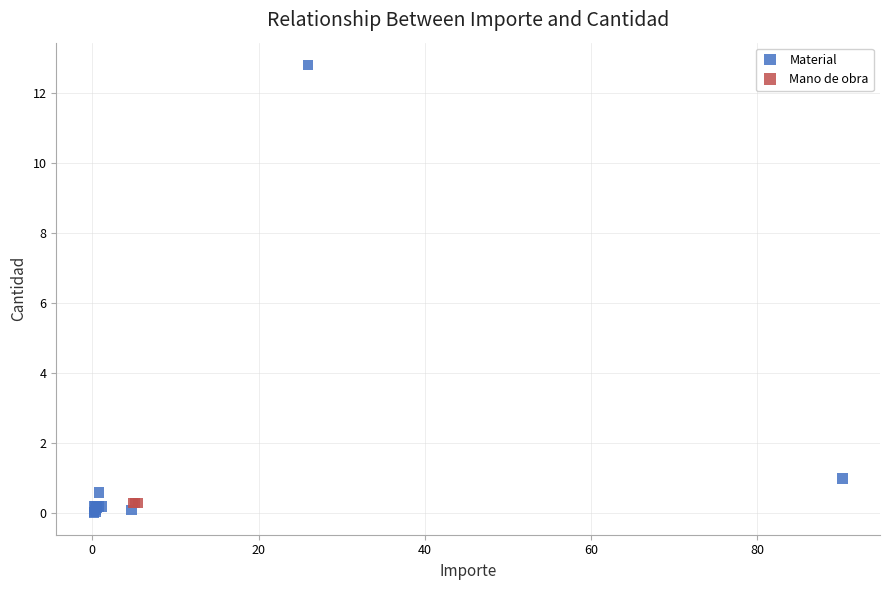

Which series contains the highest Y value?

Material